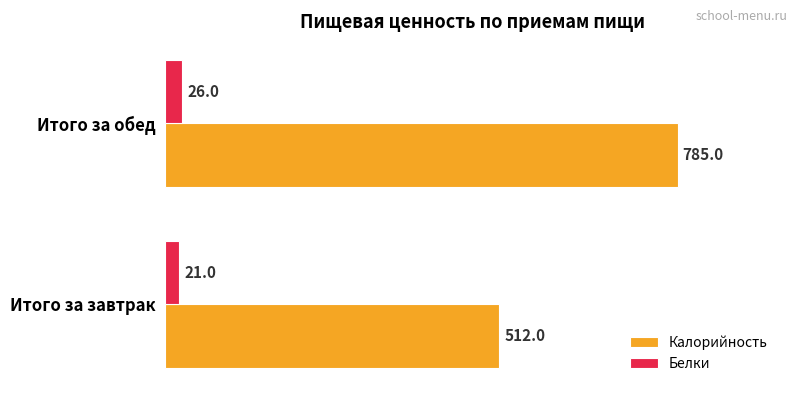

At which label is Калорийность closest to 648?

Итого за завтрак